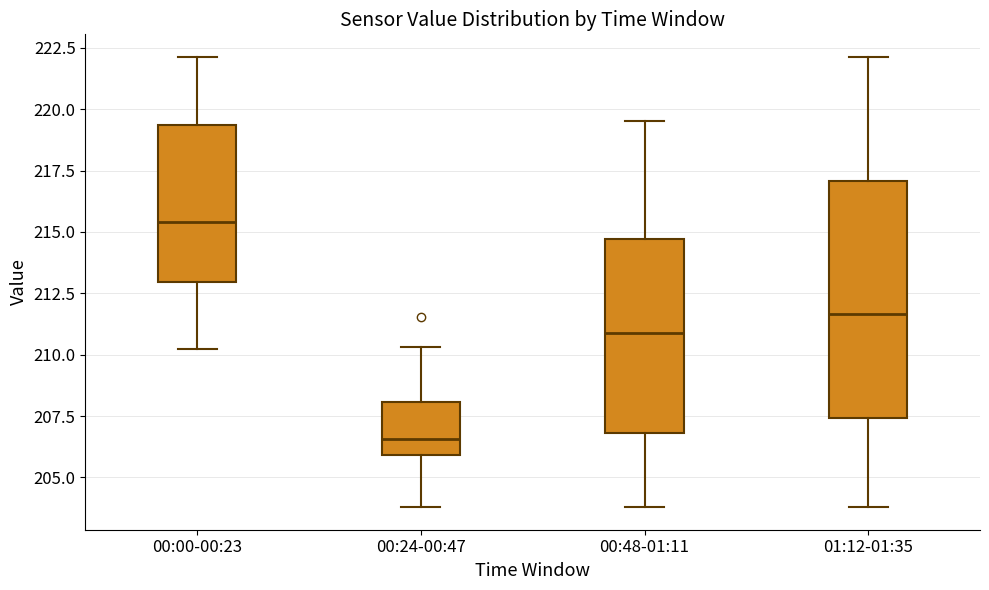

Reading left to right, read every box against the y-axis: the position of its median line, the range the box covers, and the ends of its whiskers. The values are not printed on the chart, so give them approximately, as read against the axis.

00:00-00:23: median 215.5, box 213.0 to 219.5, whiskers 210.0 to 222.0
00:24-00:47: median 206.5, box 206.0 to 208.0, whiskers 204.0 to 210.5
00:48-01:11: median 211.0, box 207.0 to 214.5, whiskers 204.0 to 219.5
01:12-01:35: median 211.5, box 207.5 to 217.0, whiskers 204.0 to 222.0